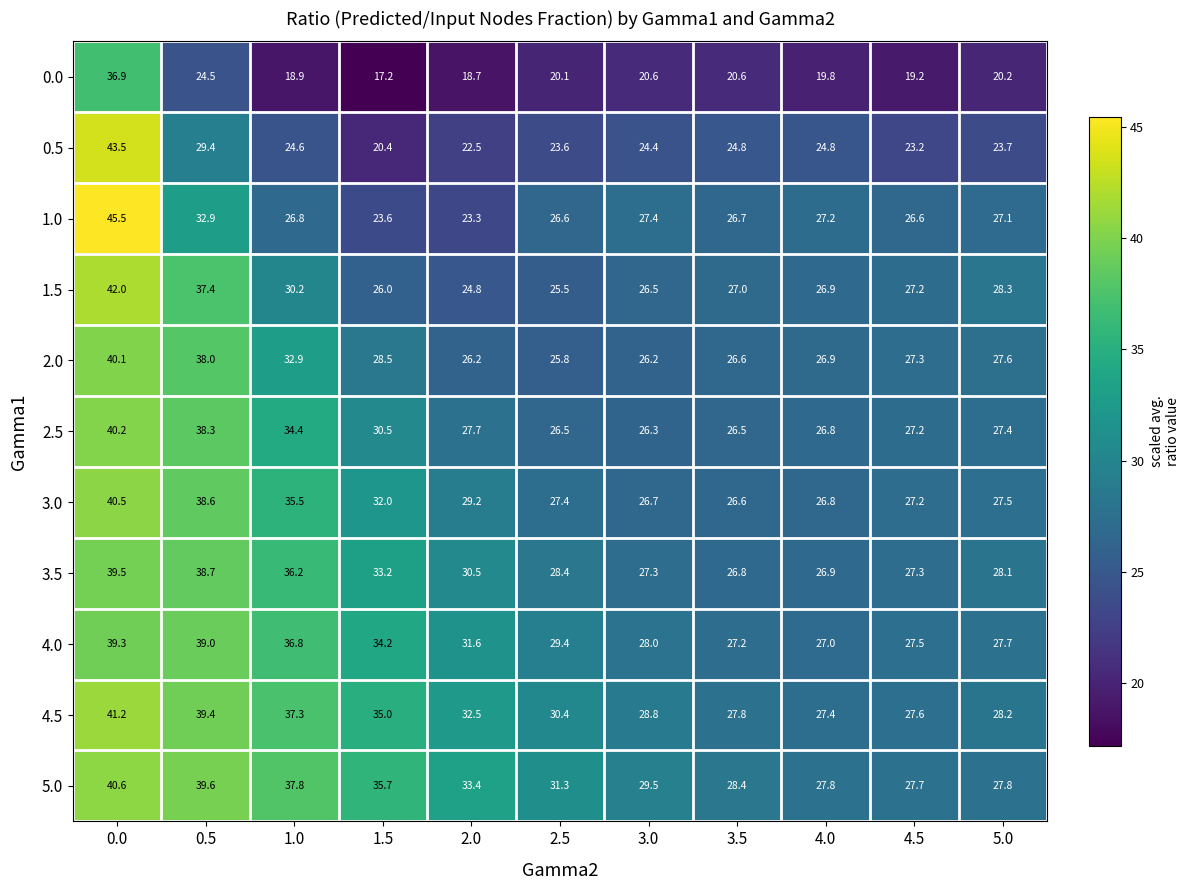

What is the sum of the 0.0 values at 1.5 and 1.0?

36.1